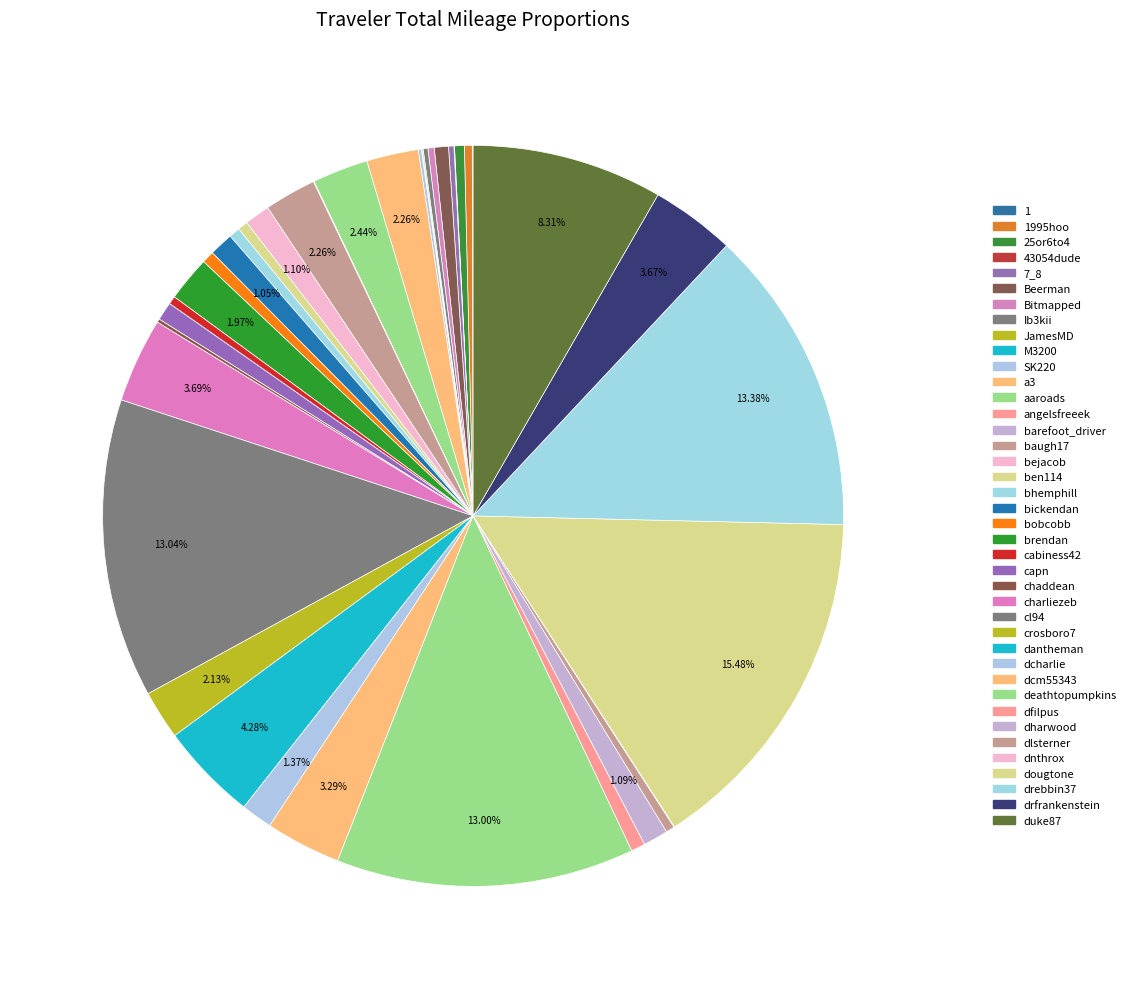

Rank the categories by value from highest to lowest.

dougtone, drebbin37, cl94, deathtopumpkins, duke87, dantheman, charliezeb, drfrankenstein, dcm55343, aaroads, baugh17, a3, crosboro7, brendan, dcharlie, bejacob, dharwood, bickendan, capn, Beerman, dfilpus, bobcobb, bhemphill, ben114, 25or6to4, dlsterner, cabiness42, 1995hoo, Bitmapped, 7_8, Ib3kii, chaddean, SK220, JamesMD, 1, M3200, 43054dude, barefoot_driver, dnthrox, angelsfreeek